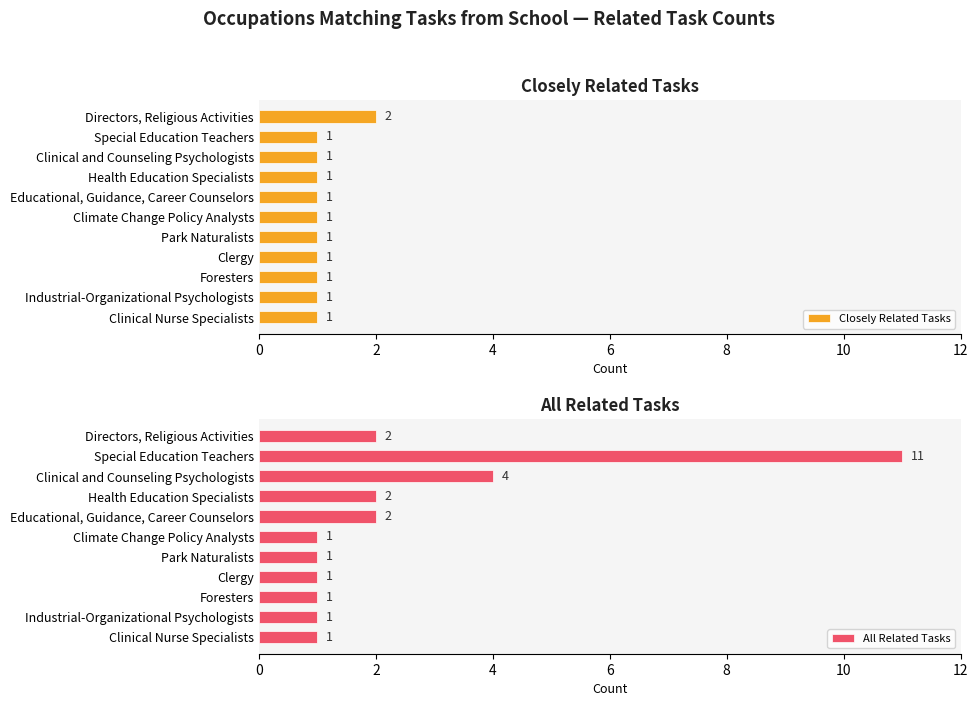

What is the sum of the All Related Tasks values at Park Naturalists and Clergy?

2